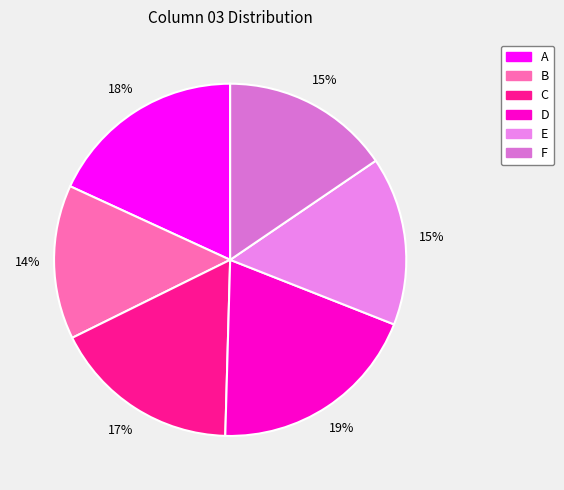

Is it true that C is 17% of the pie?

True